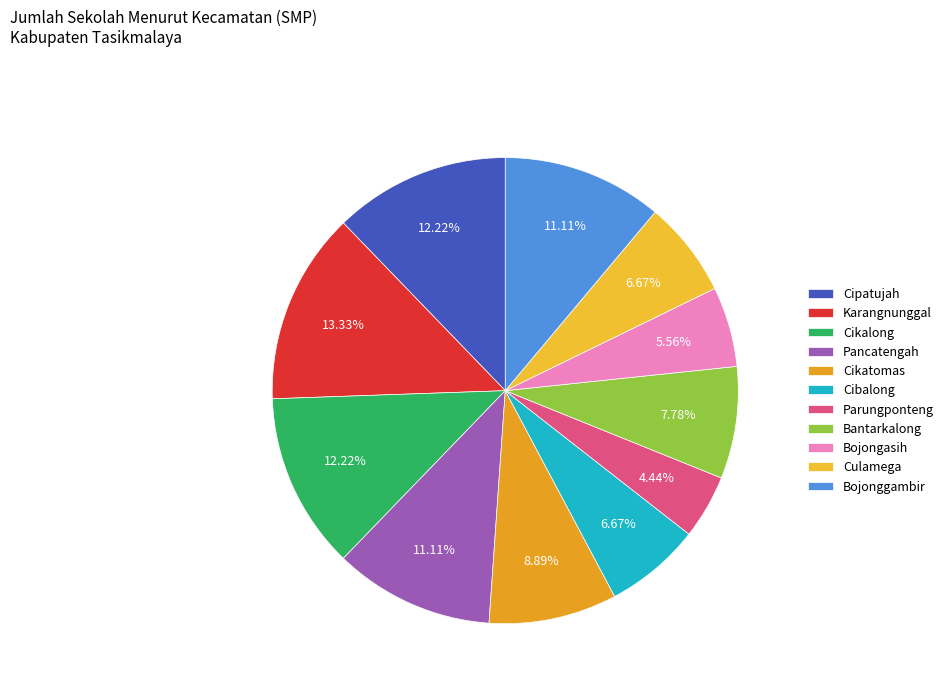

Is Bojongasih the majority of the pie?

No